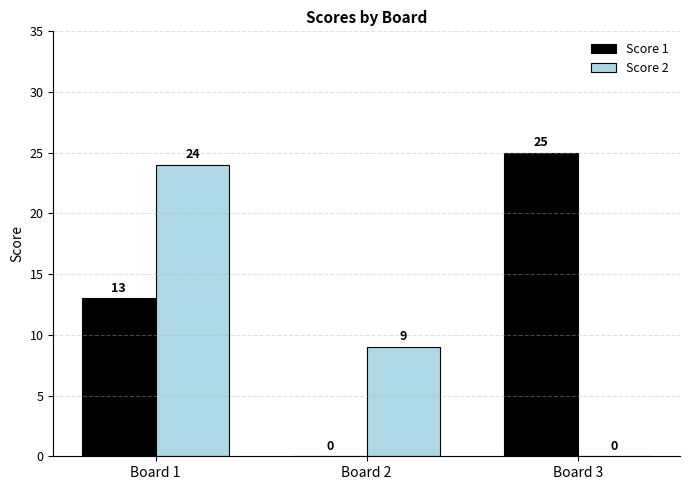

How many categories are shown in the chart?

3